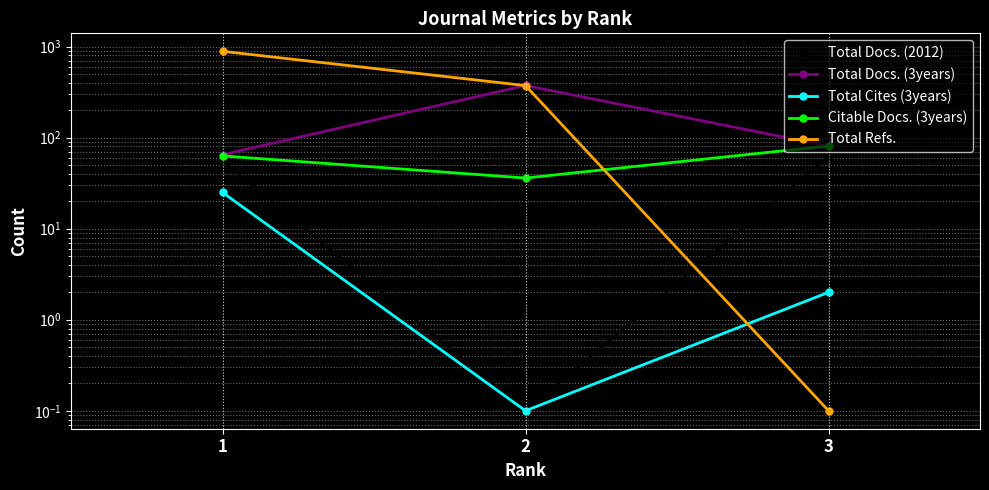

What is the spread (max minus min) of values at 2?

373.9